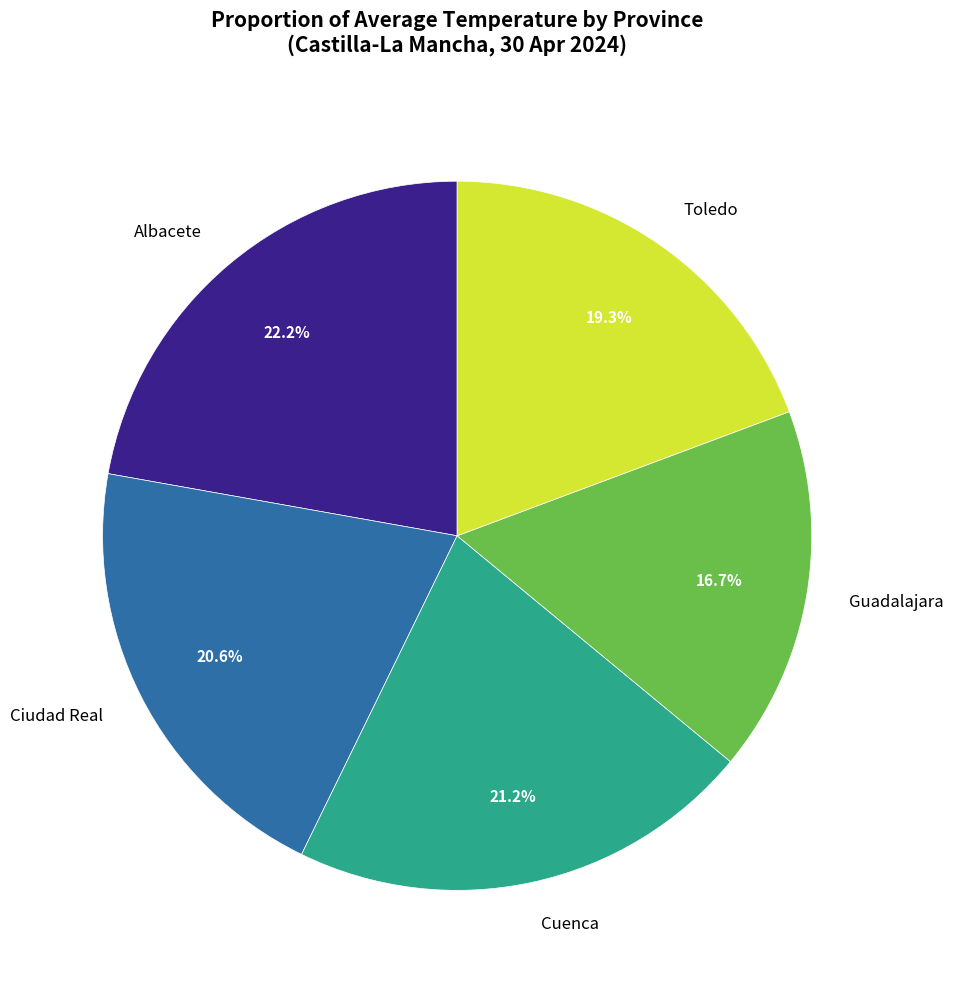

To the nearest percent, what percentage of the pie is Guadalajara?

17%